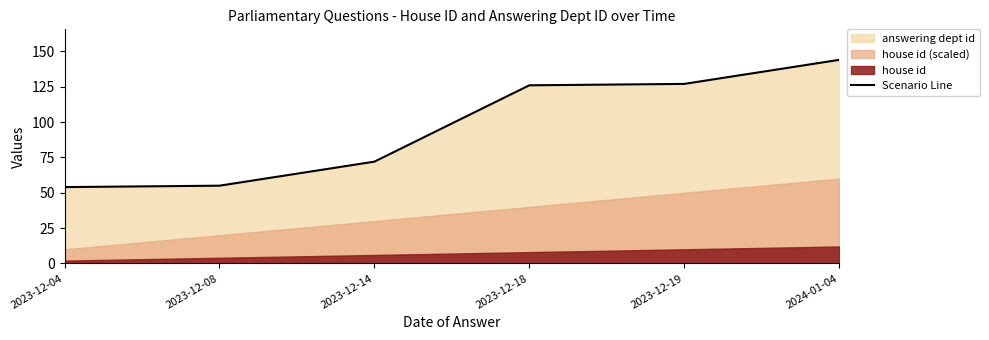

What is the ratio of the value at 2023-12-19 to the value at 2023-12-08?

2.3